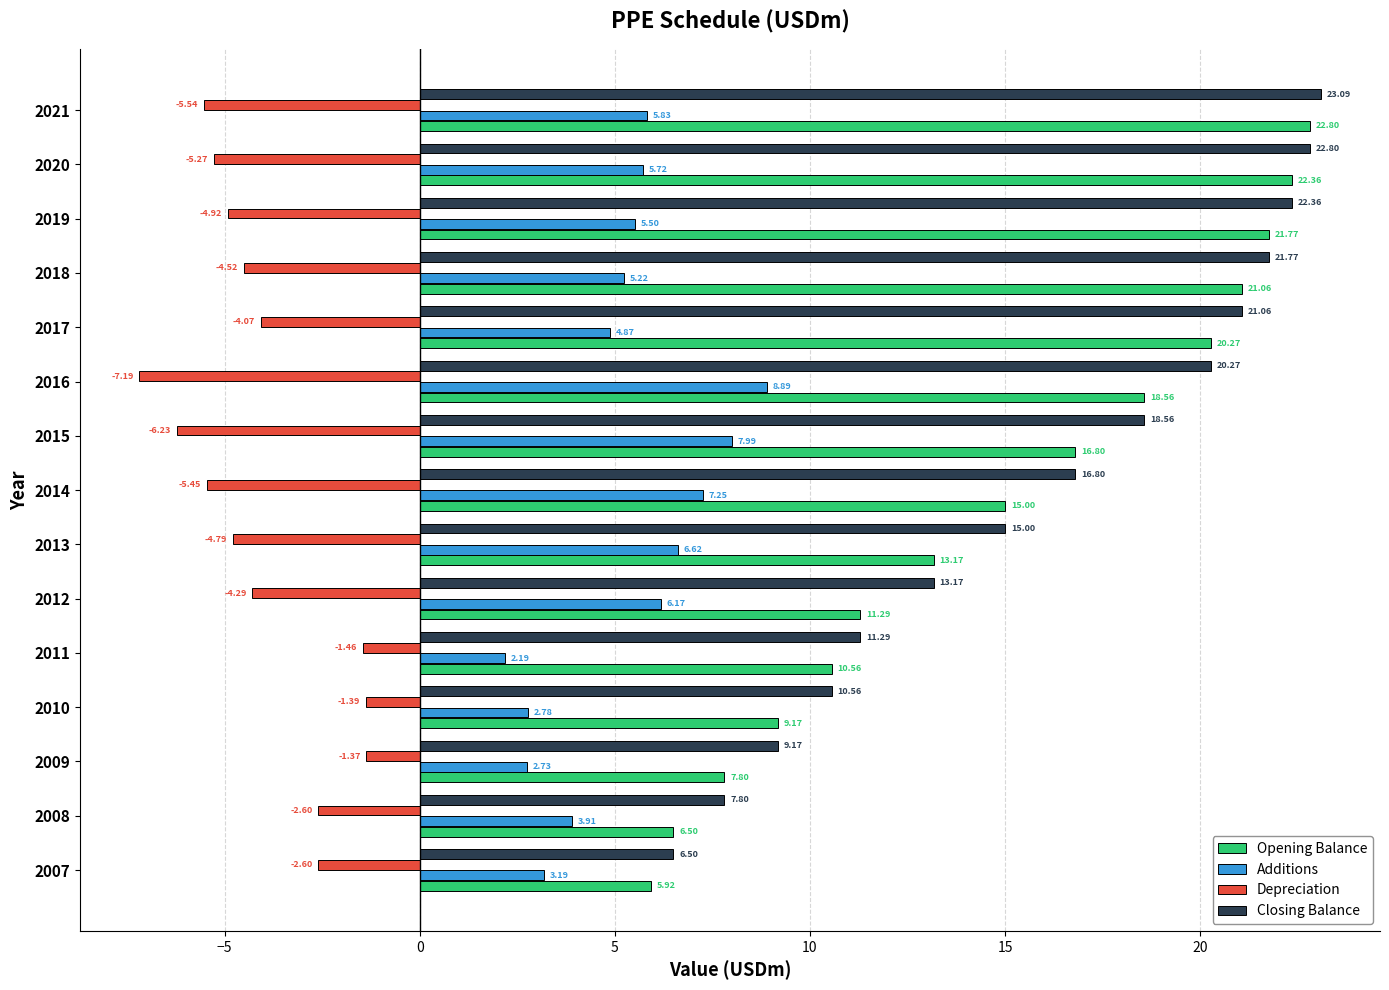

Which series has the largest total across all categories?

Closing Balance